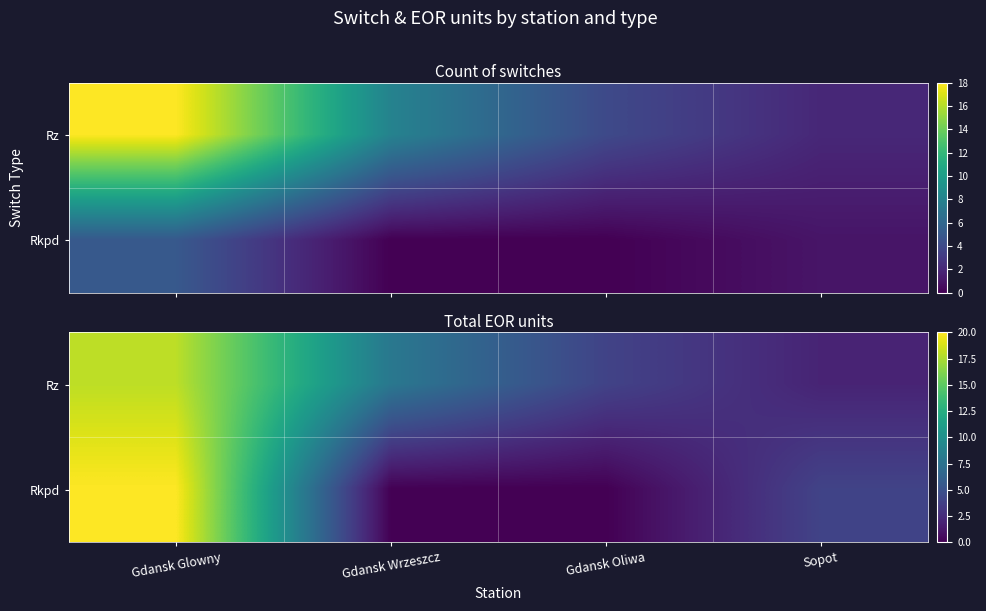

How many Rkpd values are between 0 and 20?

4